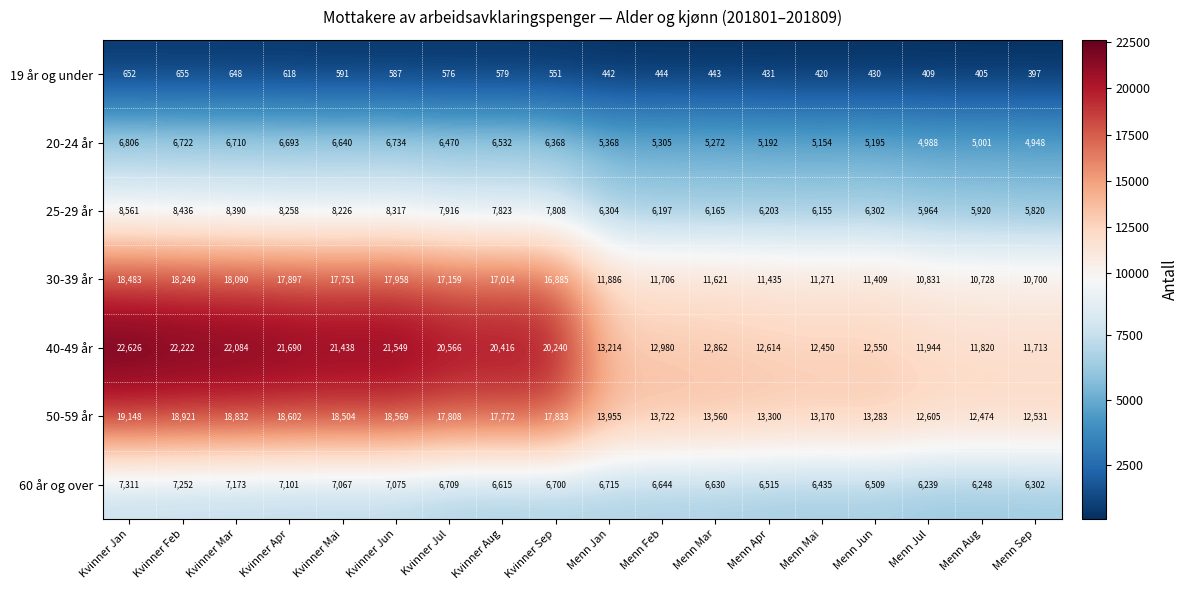

Which series has the largest total across all categories?

40-49 år